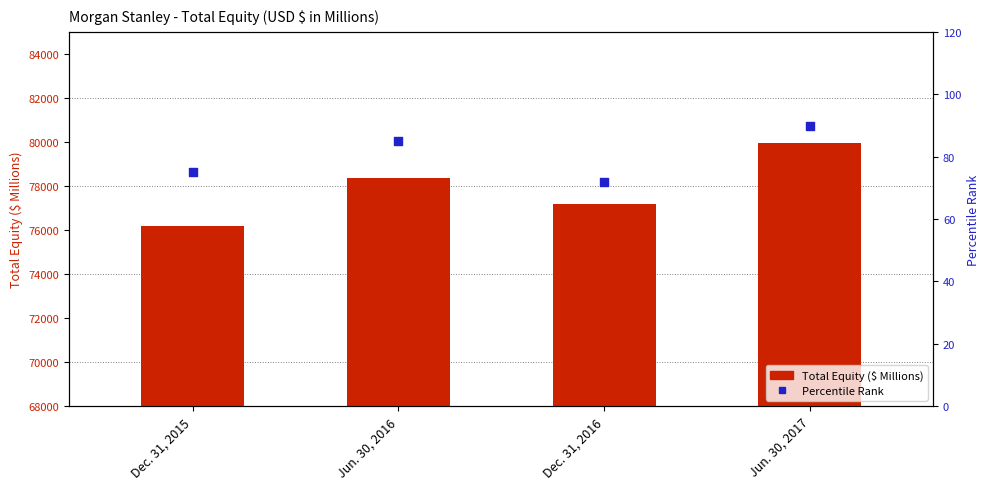

Is the value of Percentile Rank at Jun. 30, 2017 greater than the value of Total Equity ($ Millions) at Dec. 31, 2016?

No